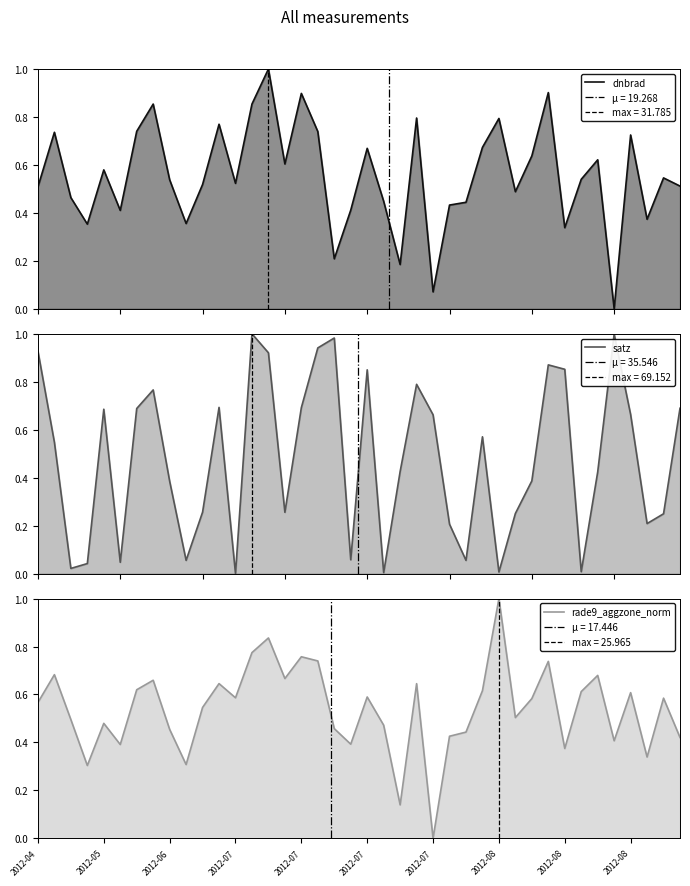

What is the label of the 27th point from the right?

13